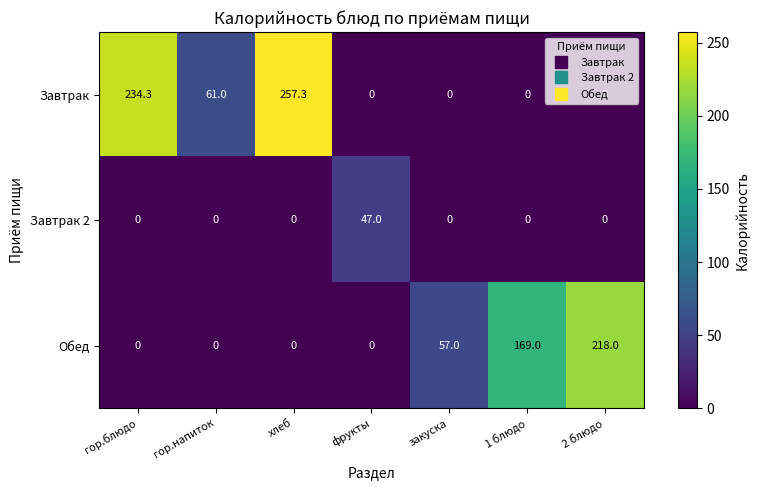

What is the sum of the Завтрак 2 values at 1 блюдо and фрукты?

47.0